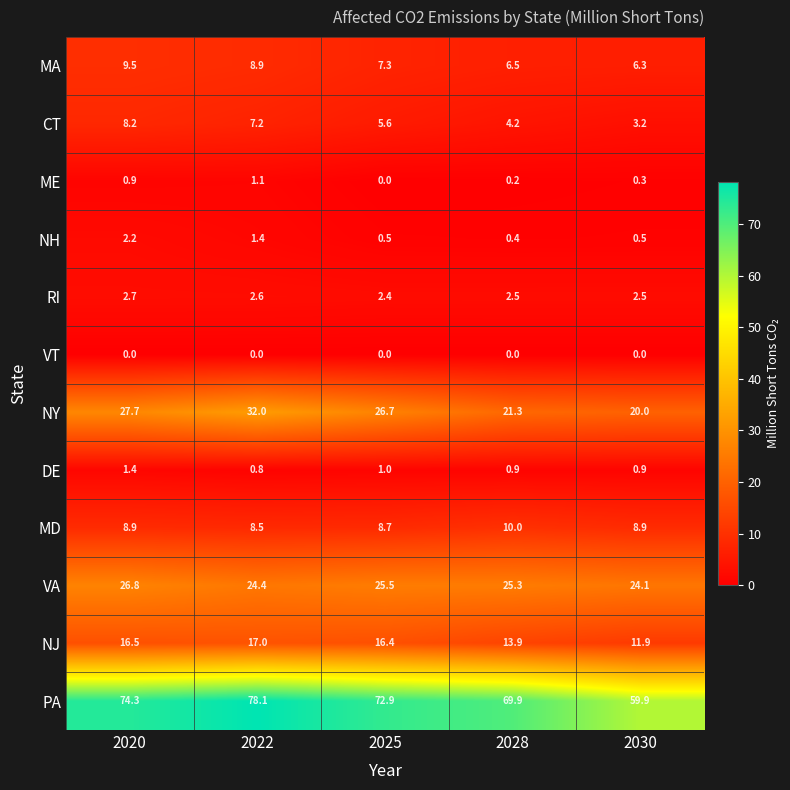

What is the greatest value displayed?

78.1